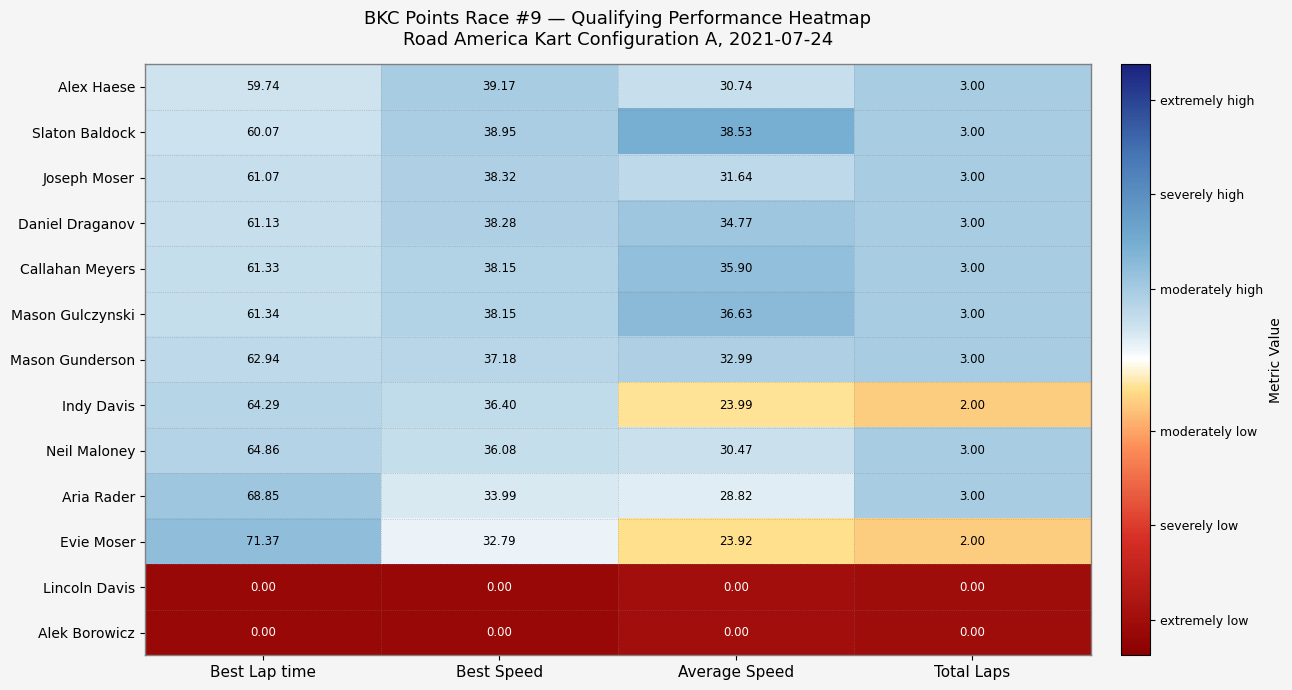

How many data points does each series have?

4